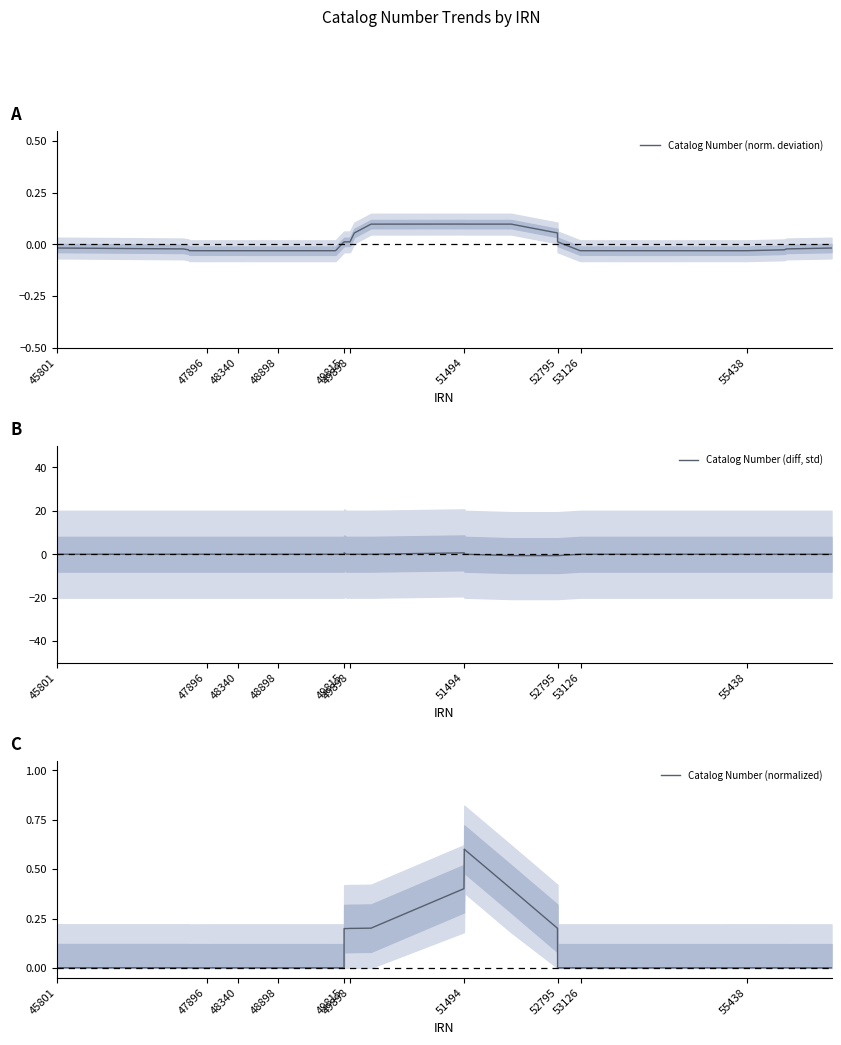

Which series has the largest total across all categories?

Catalog Number (normalized)